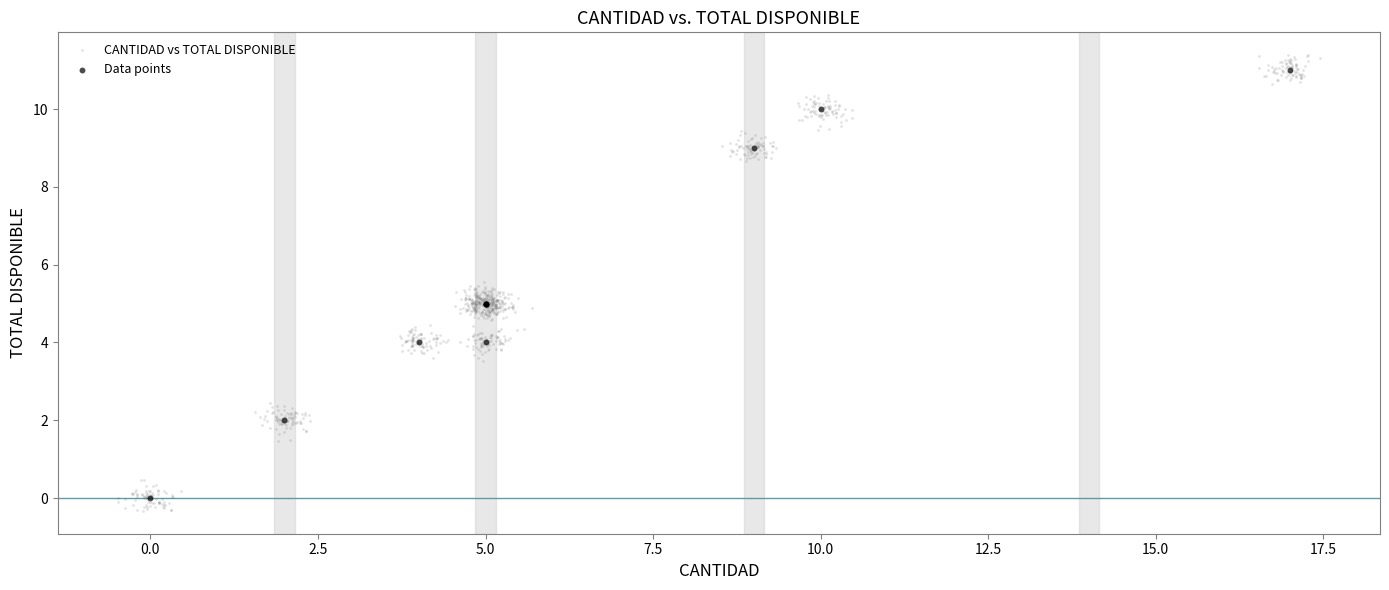

Which series has the widest spread of Y values?

CANTIDAD vs TOTAL DISPONIBLE